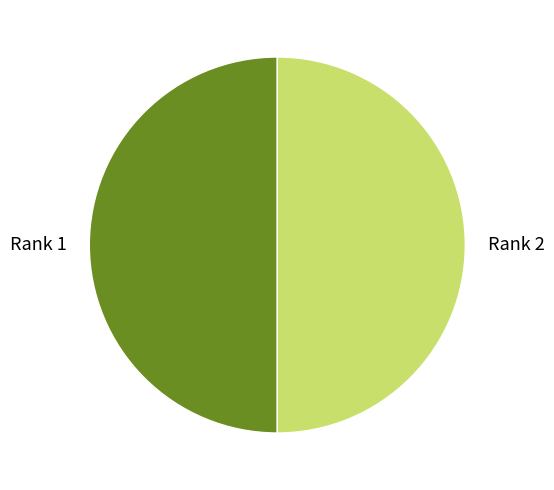

Is the sum of Rank 1 and Rank 2 greater than half?

Yes